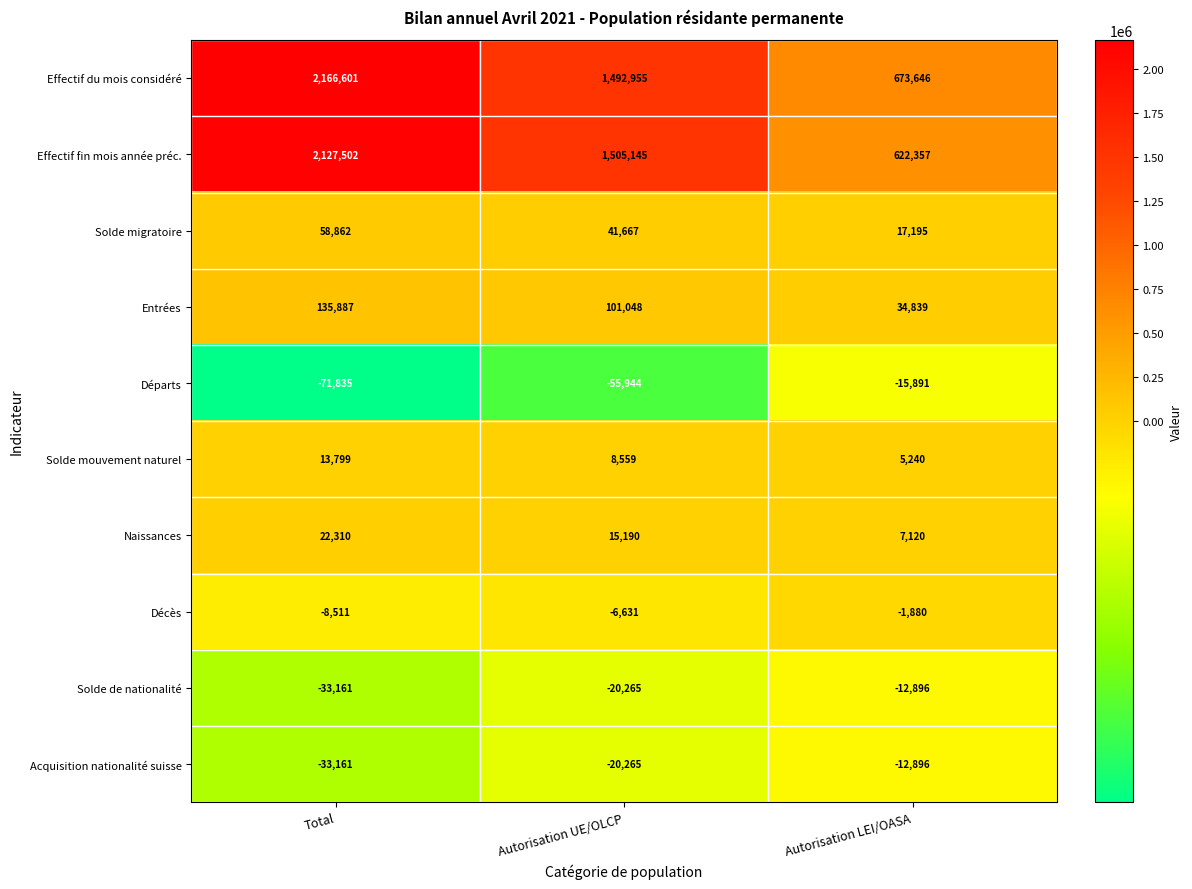

Which series changed the most between Total and Autorisation UE/OLCP?

Effectif du mois considéré